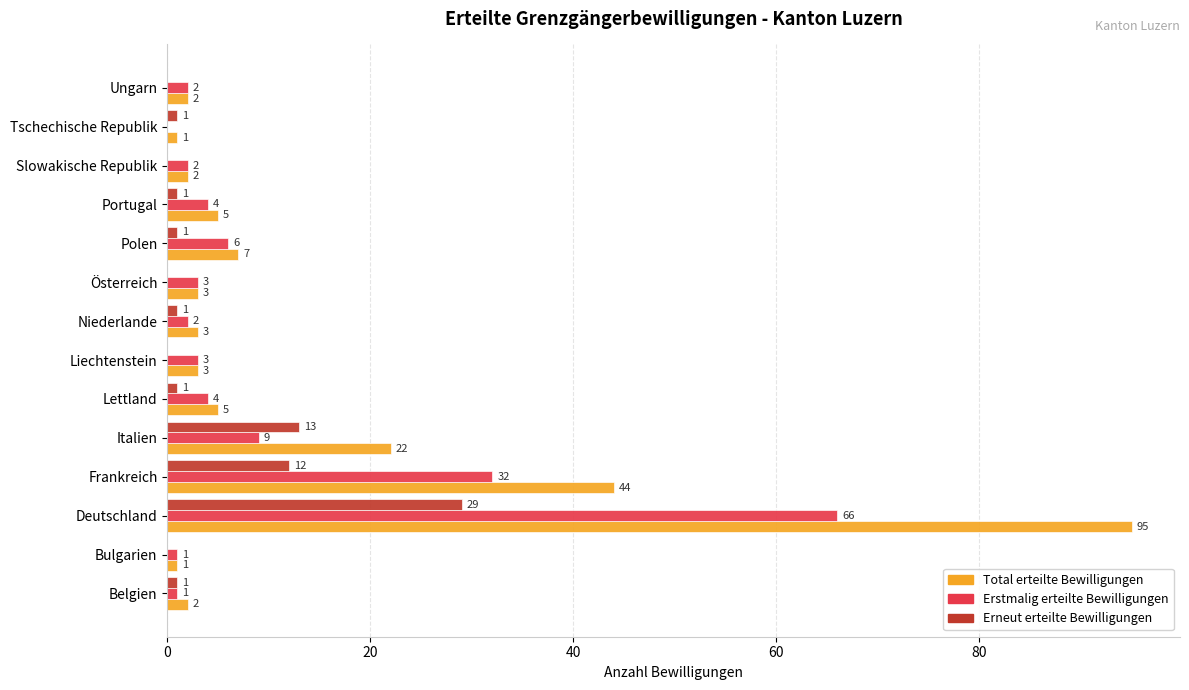

What is the sum of the Total erteilte Bewilligungen values at Tschechische Republik and Ungarn?

3